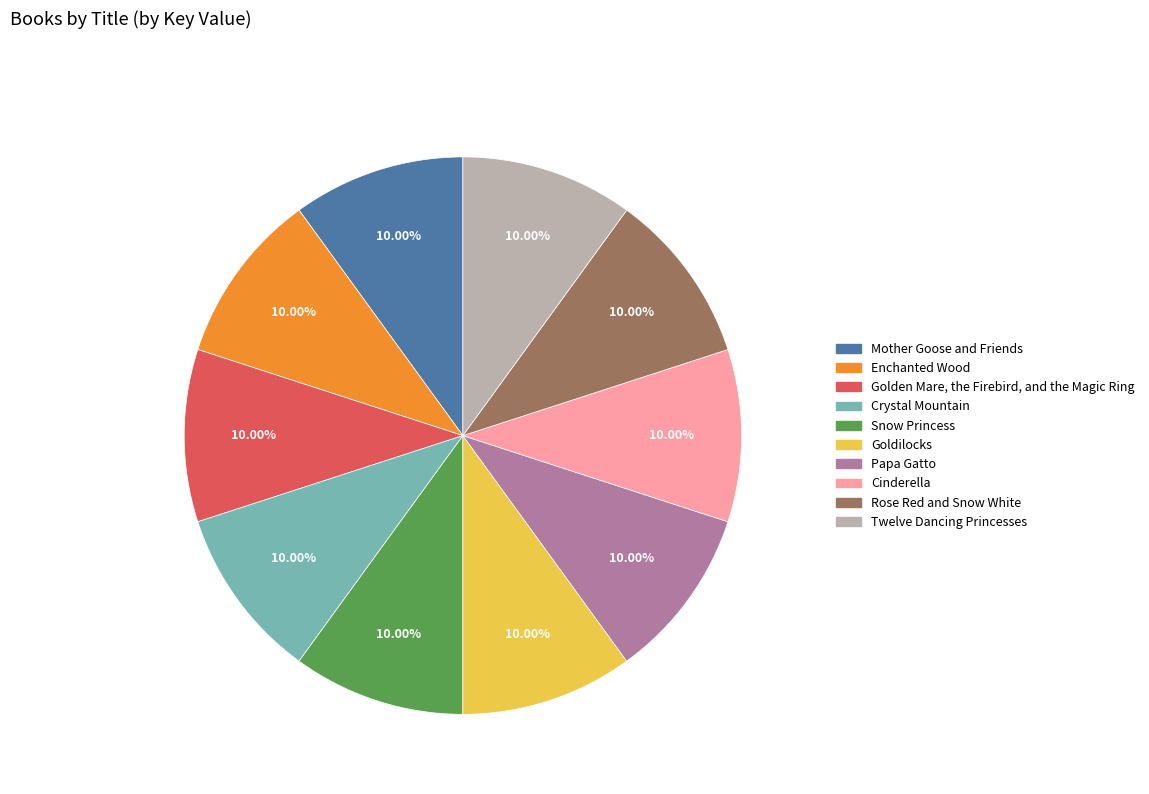

To the nearest percent, what percentage of the pie is Papa Gatto?

10%